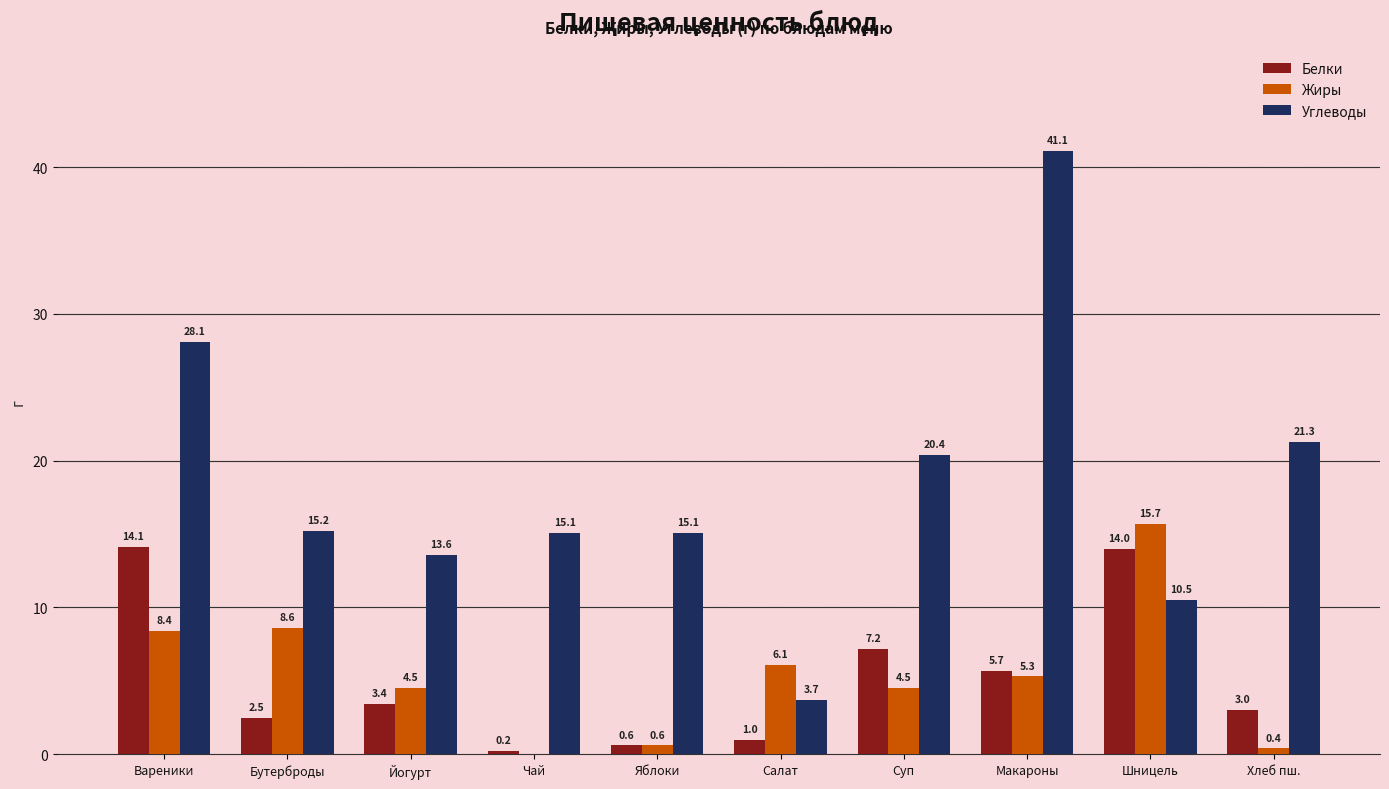

Reading left to right, transcribe all the data shown in this chart.

Белки: Вареники=14.1	Бутерброды=2.5	Йогурт=3.4	Чай=0.2	Яблоки=0.6	Салат=1.0	Суп=7.2	Макароны=5.7	Шницель=14.0	Хлеб пш.=3.0
Жиры: Вареники=8.4	Бутерброды=8.6	Йогурт=4.5	Чай=0.0	Яблоки=0.6	Салат=6.1	Суп=4.5	Макароны=5.3	Шницель=15.7	Хлеб пш.=0.4
Углеводы: Вареники=28.1	Бутерброды=15.2	Йогурт=13.6	Чай=15.1	Яблоки=15.1	Салат=3.7	Суп=20.4	Макароны=41.1	Шницель=10.5	Хлеб пш.=21.3